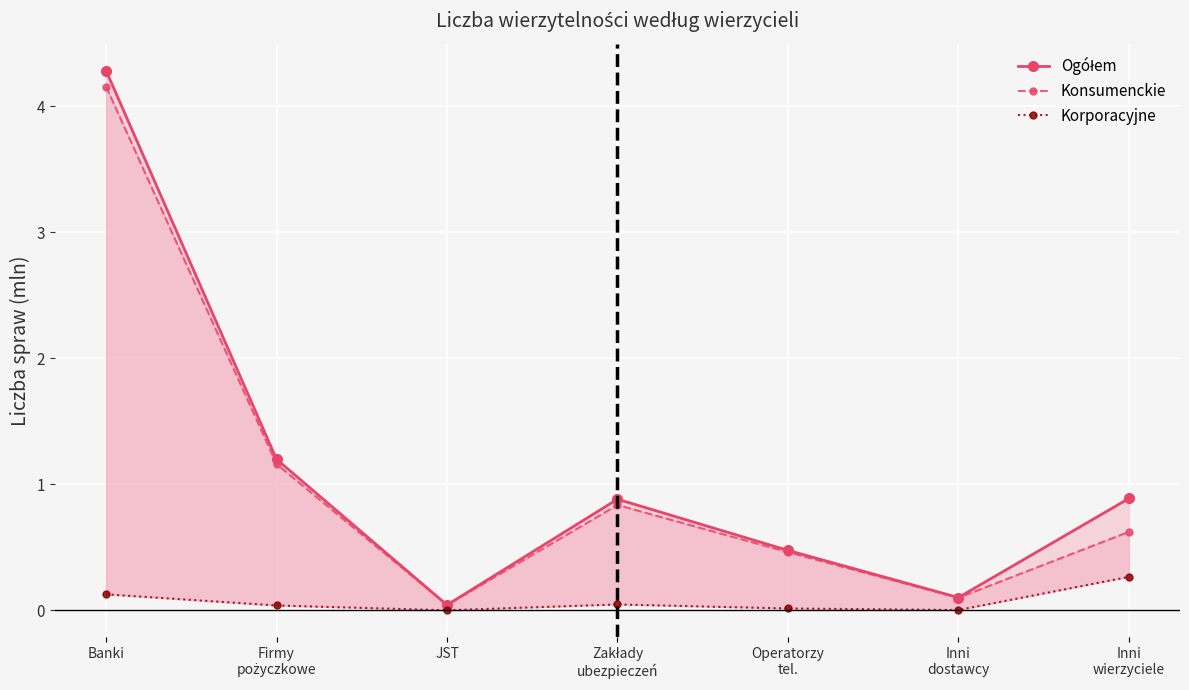

Is this an area chart (filled region under the line)?

No